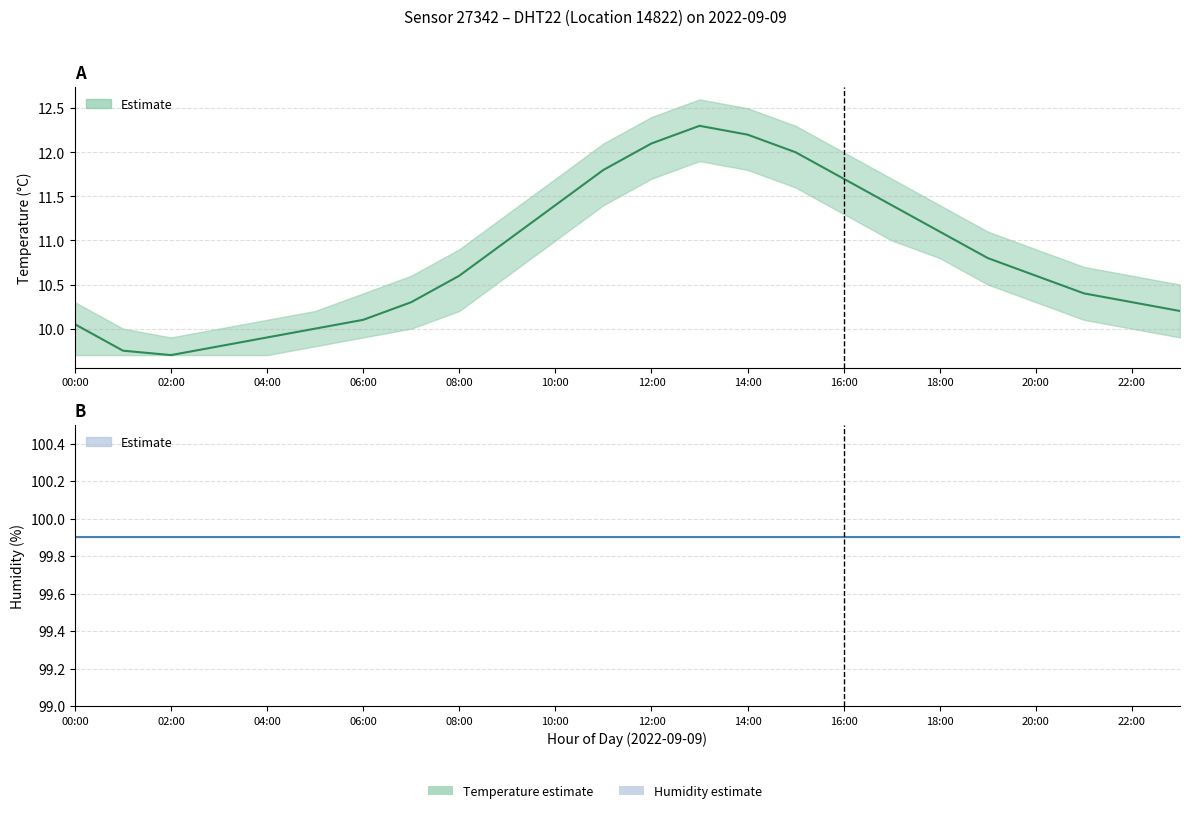

Does the chart display data point markers on the line(s)?

No